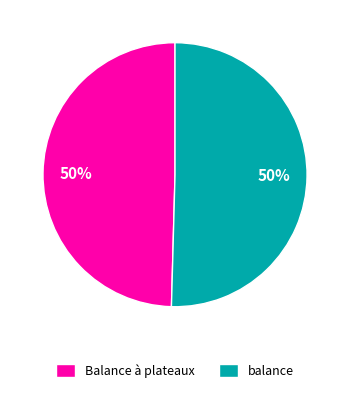

Is the sum of Balance à plateaux and balance greater than half?

Yes